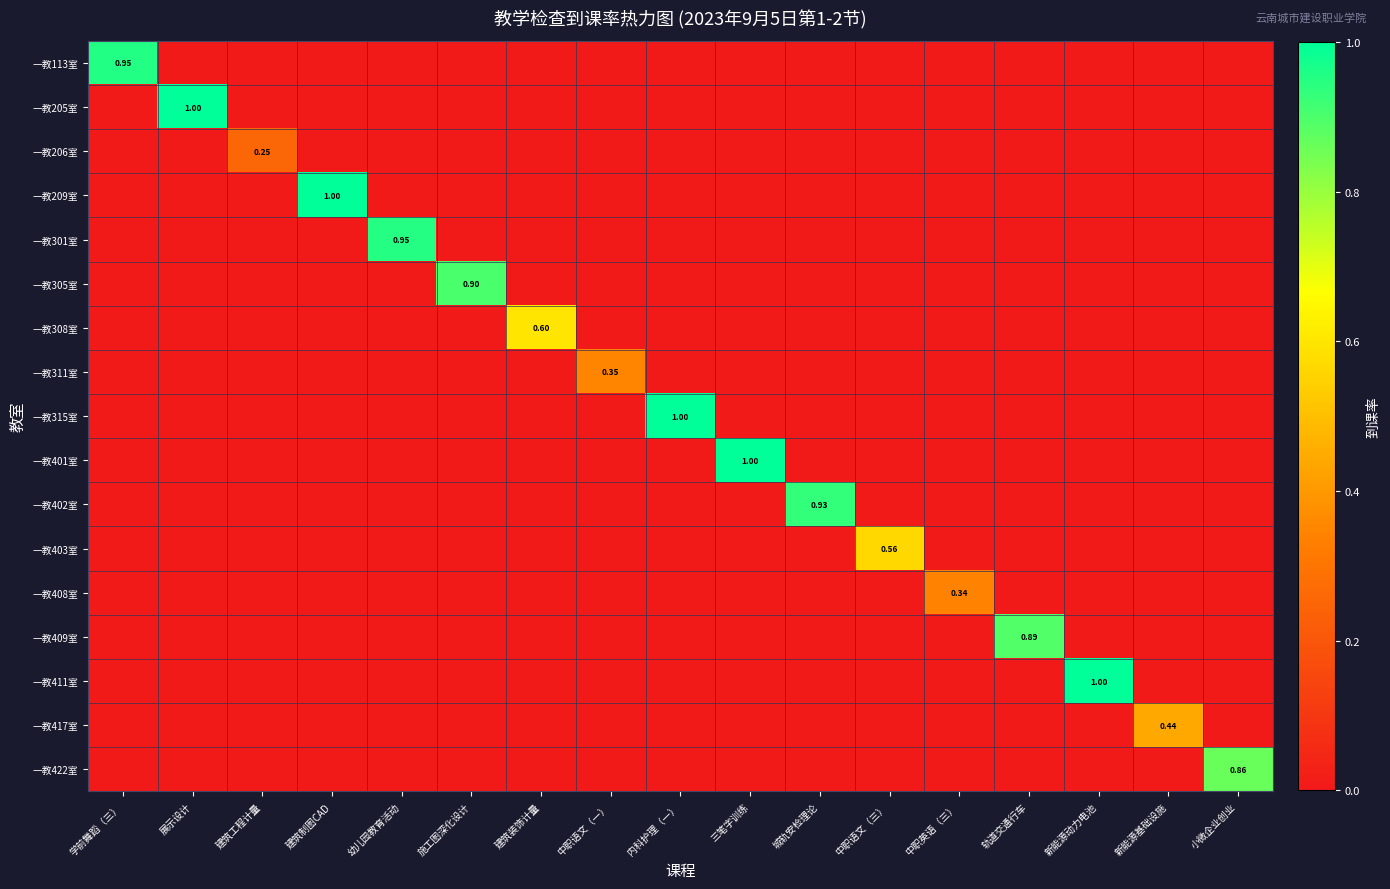

List the labels in order of 一教205室 value, smallest first.

学前舞蹈（三）, 建筑工程计量, 建筑制图CAD, 幼儿园教育活动, 施工图深化设计, 建筑装饰计量, 中职语文（一）, 内科护理（一）, 三笔字训练, 城轨安检理论, 中职语文（三）, 中职英语（三）, 轨道交通行车, 新能源动力电池, 新能源基础设施, 小微企业创业, 展示设计